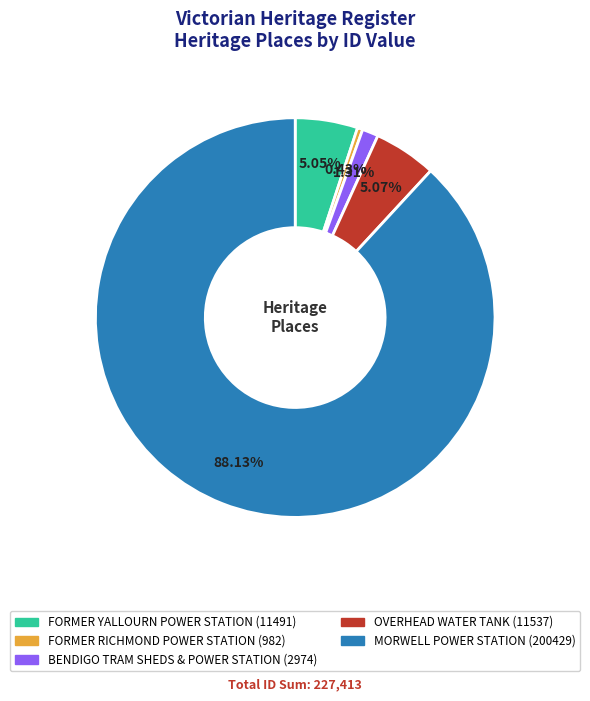

Count the number of slices in the pie.

5